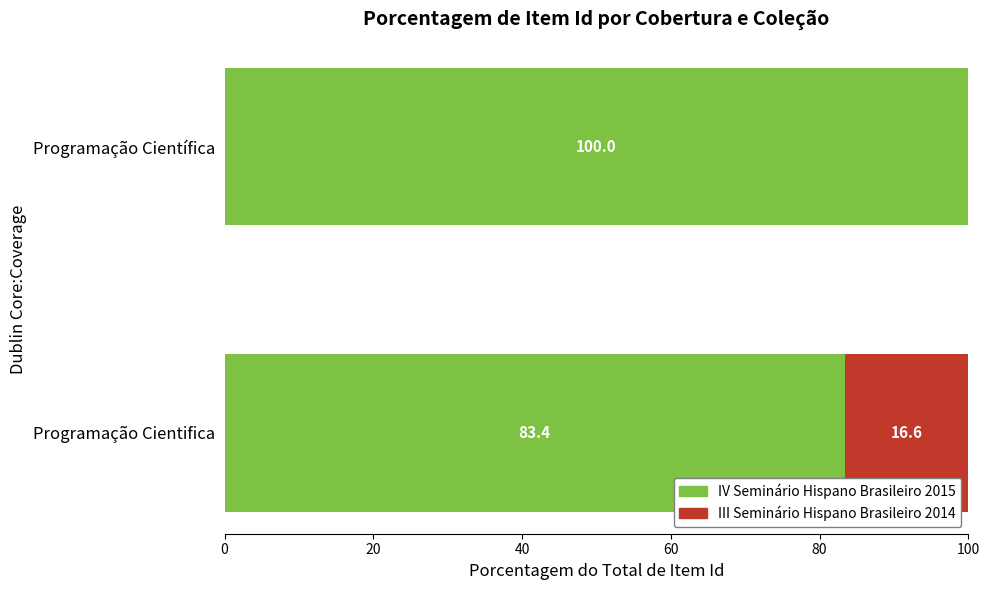

What is the highest value of the IV Seminário Hispano Brasileiro 2015 series?

100.0